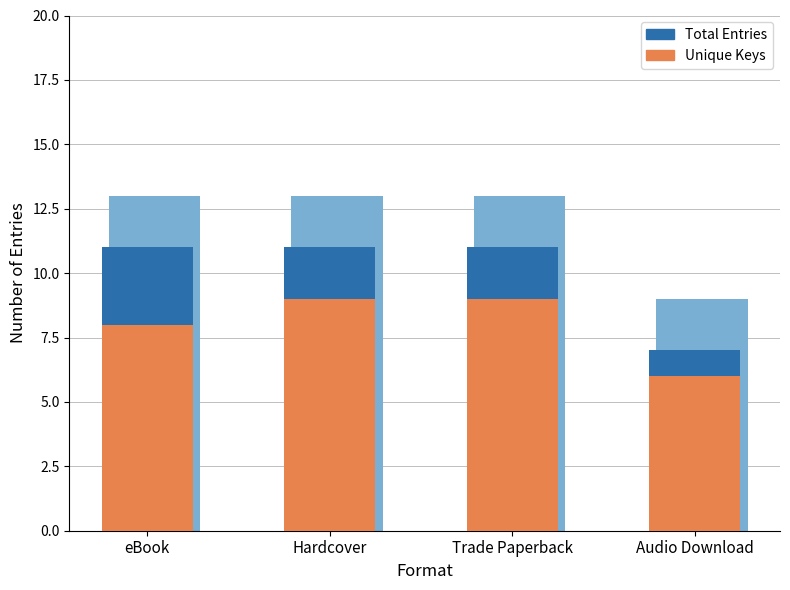

At how many categories does at least one series exceed 6?

4